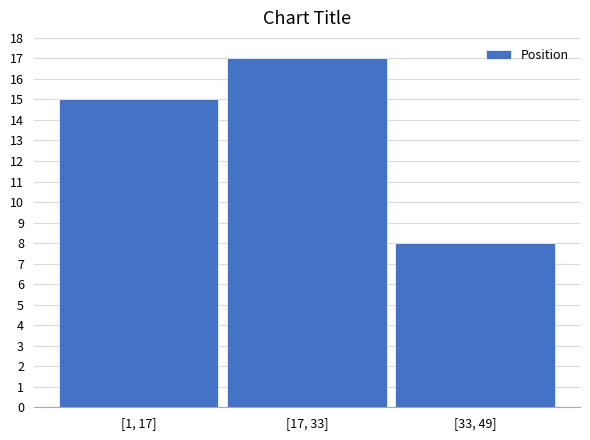

Reading left to right, list all the values displayed in this chart.

15	17	8